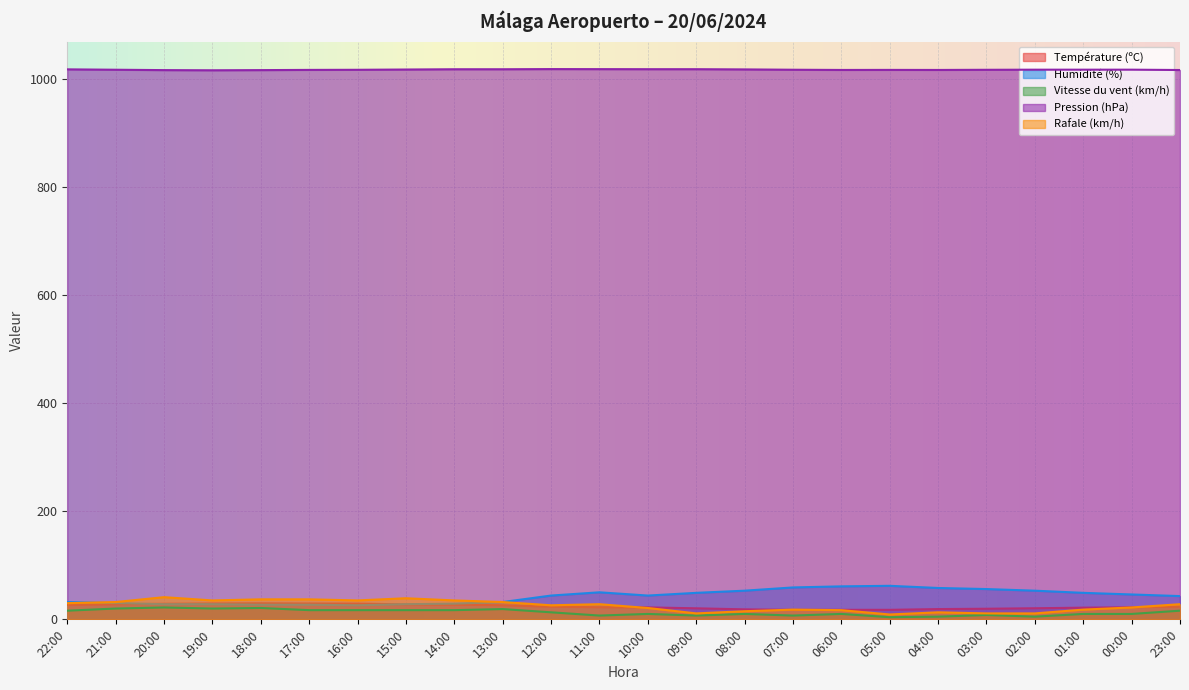

Which series has the largest total across all categories?

Pression (hPa)